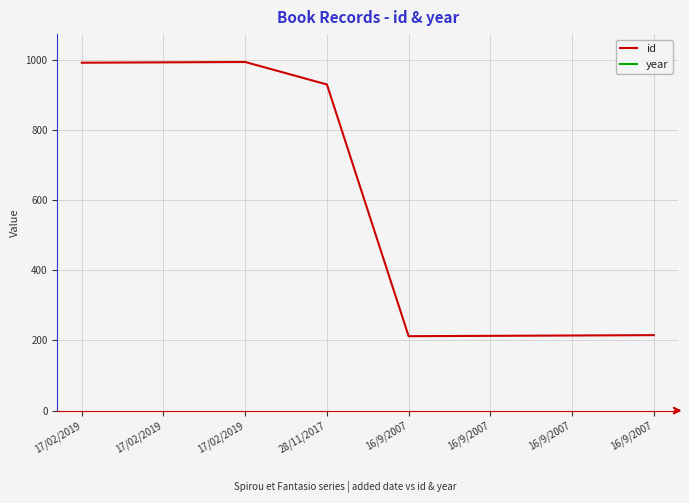

At which category is the sum across all series the highest?

17/02/2019